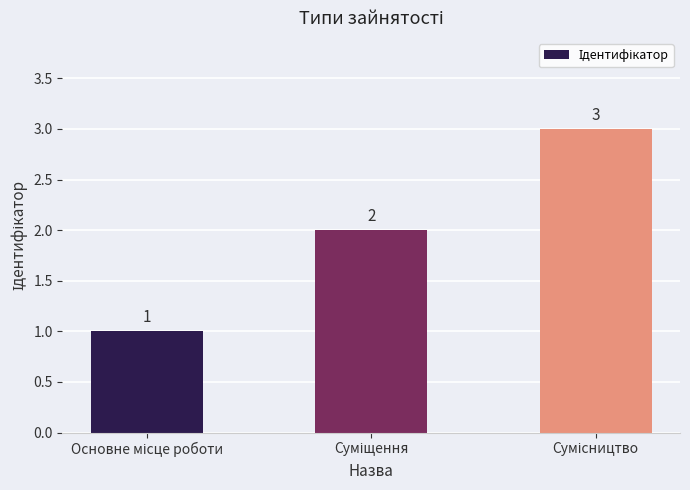

What is the sum of all values?

6